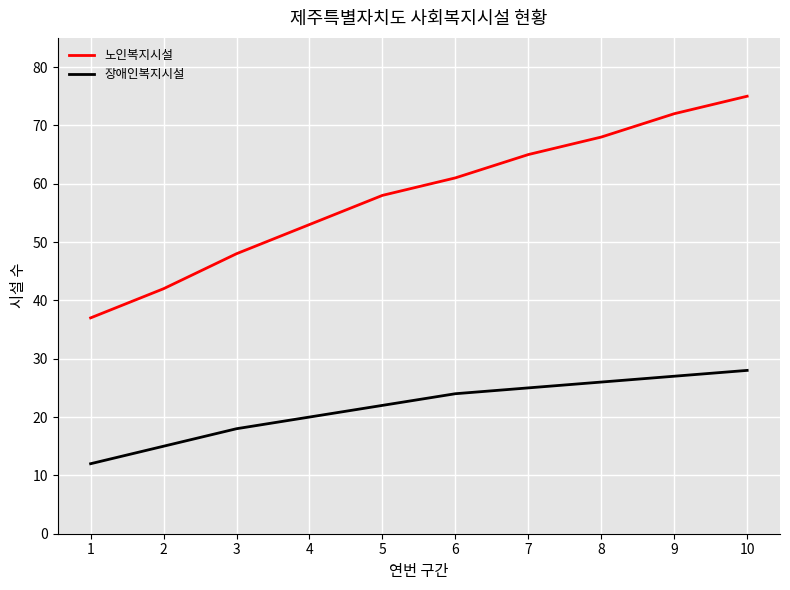

Rank the series at 6 from highest to lowest value.

노인복지시설, 장애인복지시설